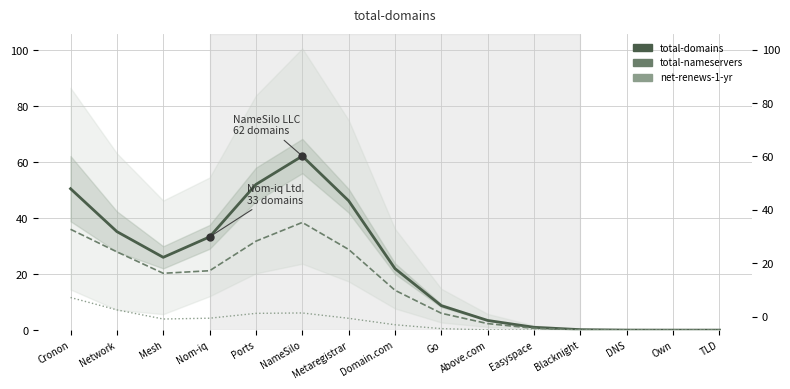

What is the value of the total-nameservers point at the 10th from the left?

2.3